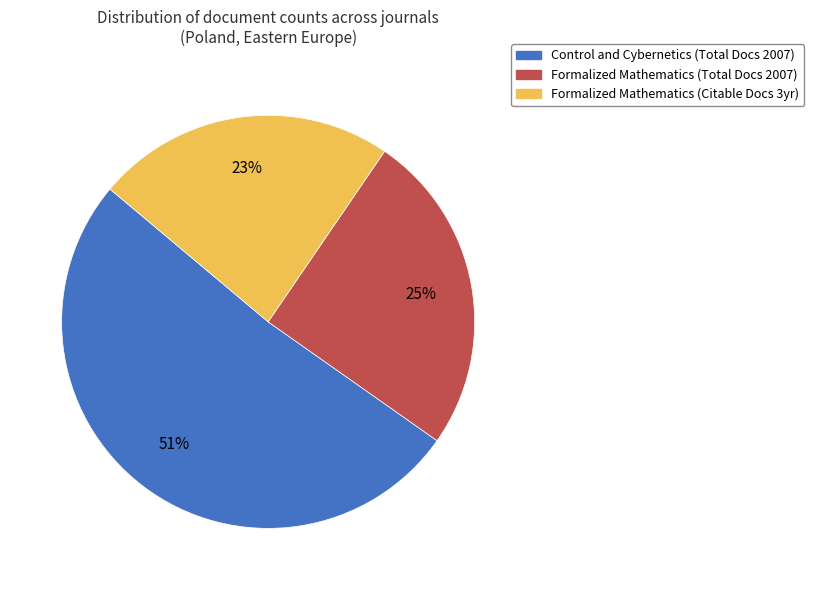

What is the smallest slice in the pie chart?

Formalized Mathematics (Citable Docs 3yr)